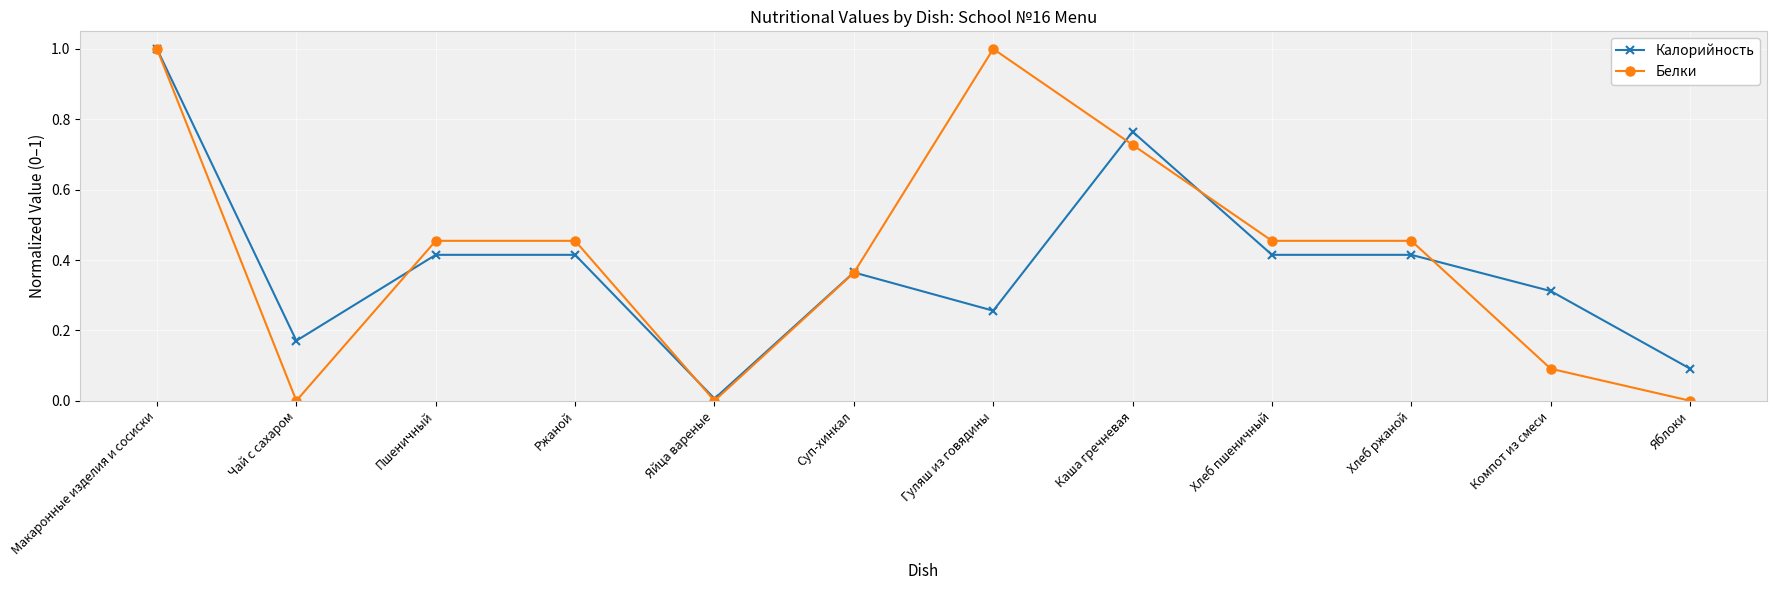

Where is the first local minimum for Калорийность?

Чай с сахаром